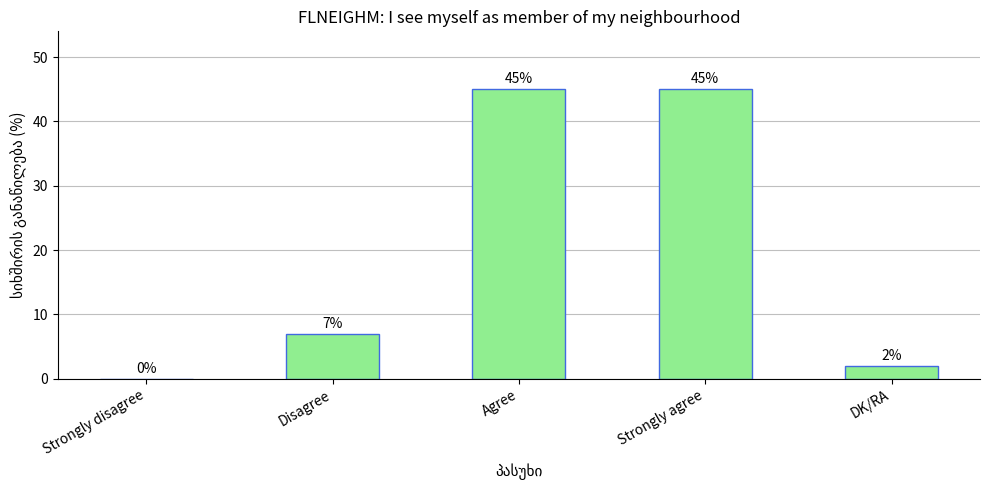

What is the sum of the values at Strongly agree and DK/RA?

47